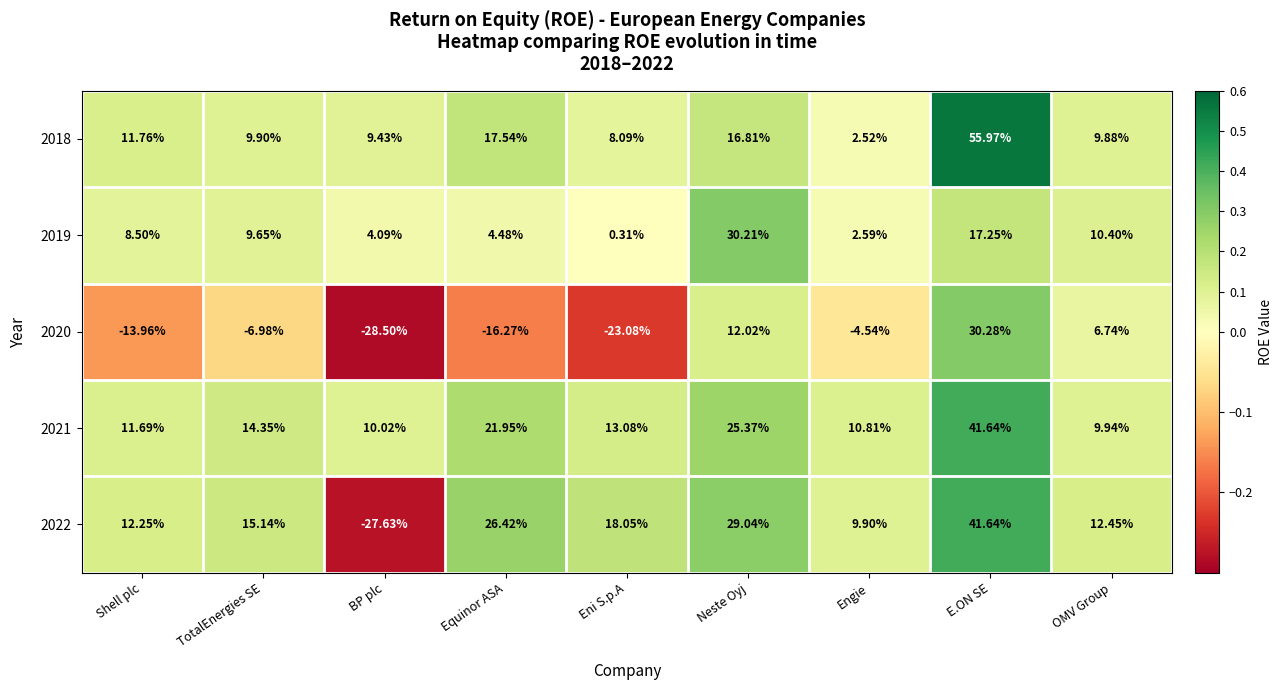

List the labels in order of 2021 value, smallest first.

OMV Group, BP plc, Engie, Shell plc, Eni S.p.A, TotalEnergies SE, Equinor ASA, Neste Oyj, E.ON SE